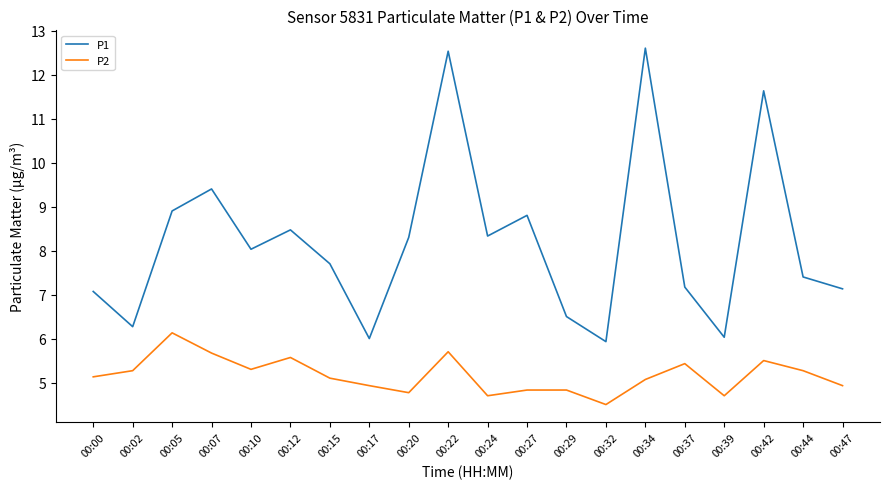

What is the difference between the P2 values at 00:00 and 00:12?

0.4